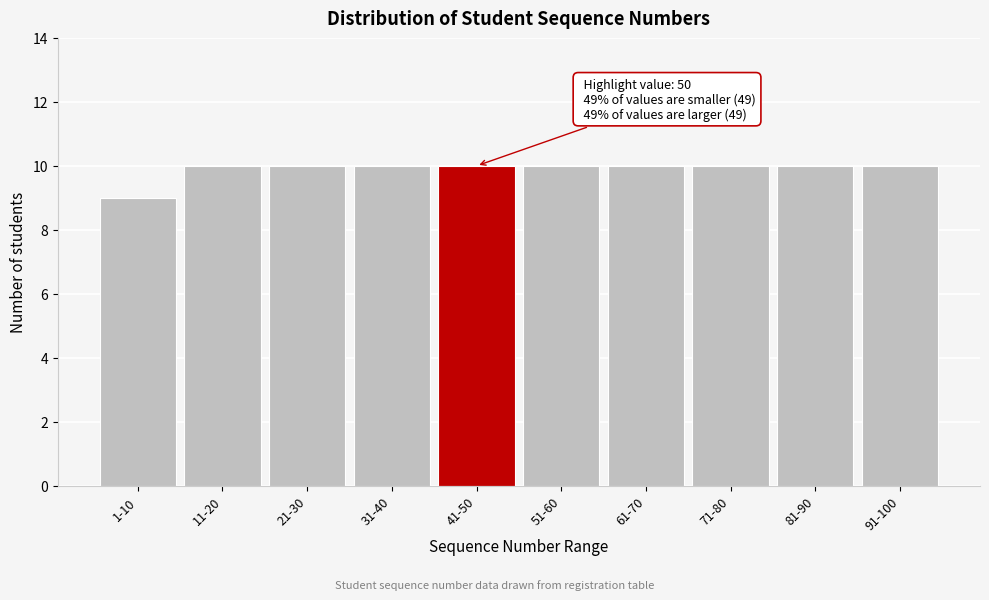

Reading right to left, what are all the values shown in this chart?

91-100=10	81-90=10	71-80=10	61-70=10	51-60=10	41-50=10	31-40=10	21-30=10	11-20=10	1-10=9